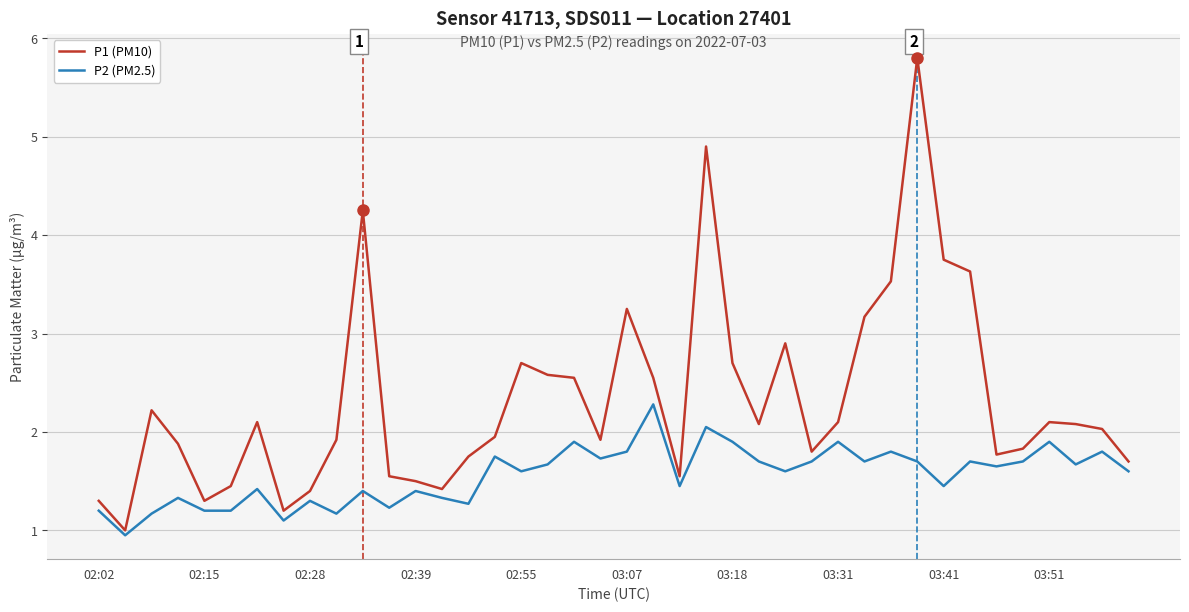

Which series has the largest range (max minus min)?

P1 (PM10)